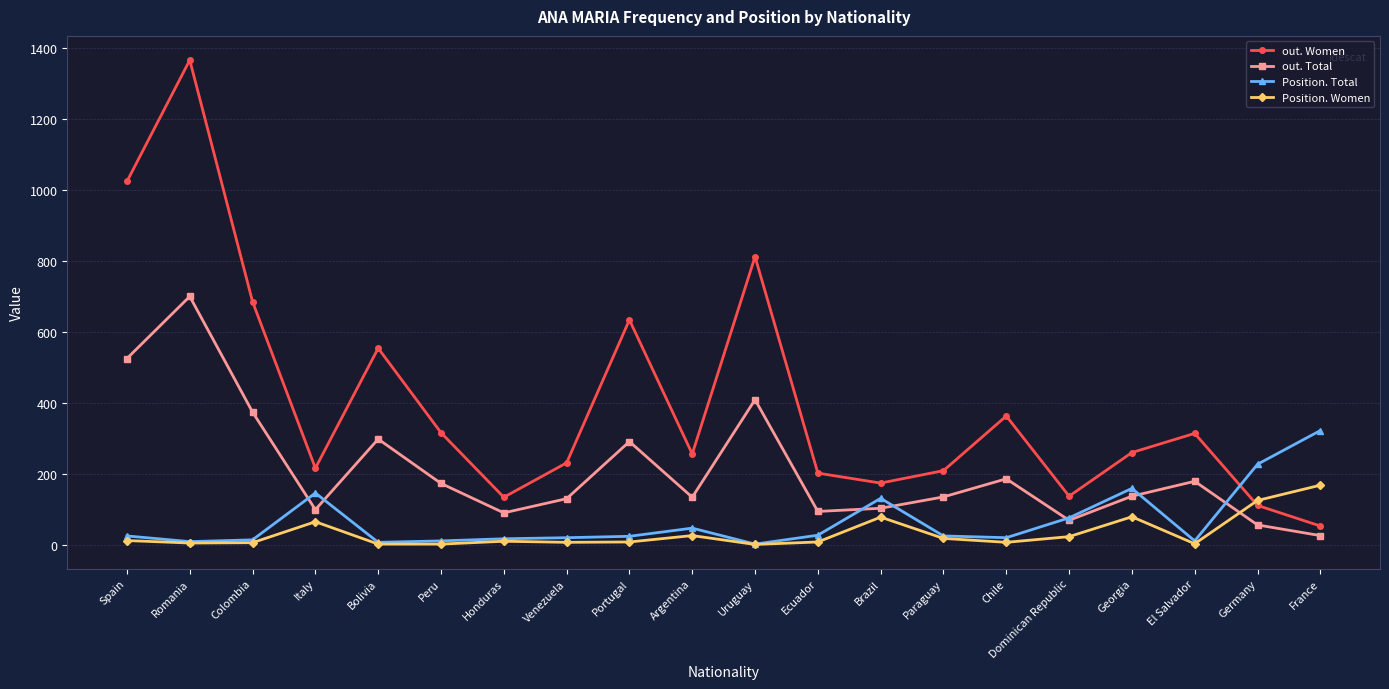

At which category is the sum across all series the highest?

Romania